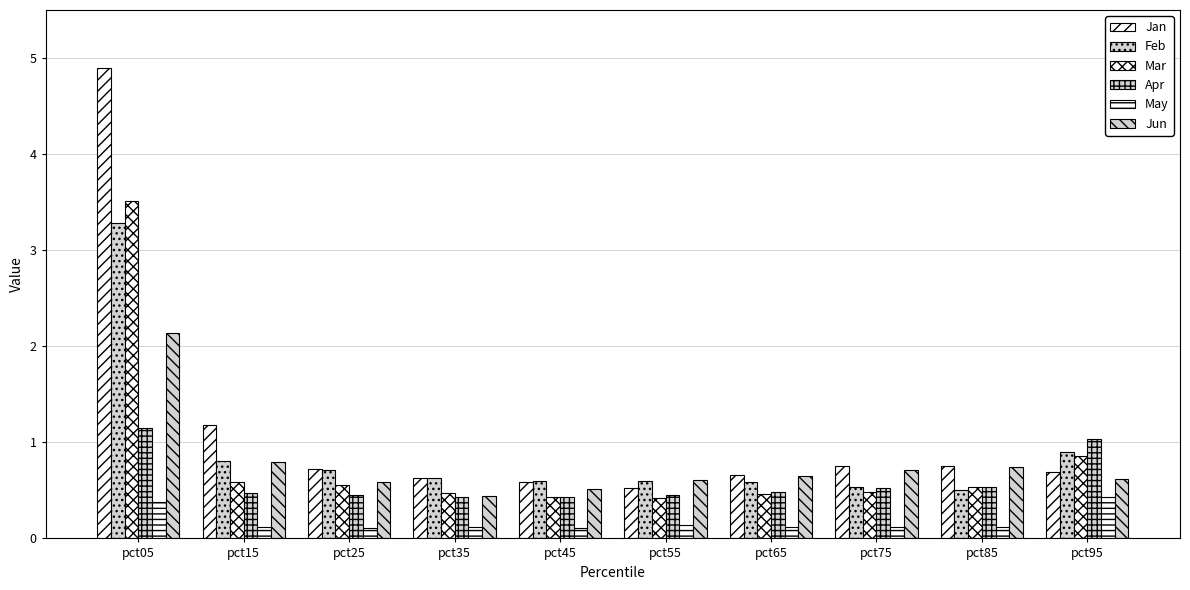

Which series has the largest total across all categories?

Jan